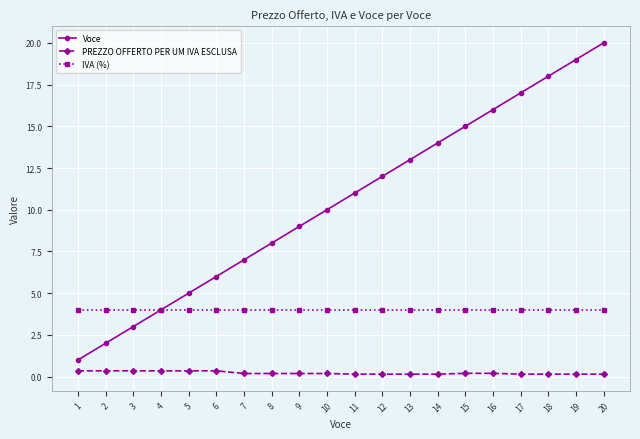

Is it true that IVA (%) equals 4.0 at 4?

True